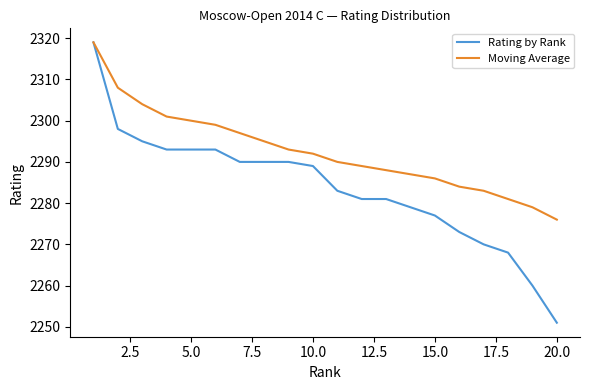

How many series are shown in this chart?

2